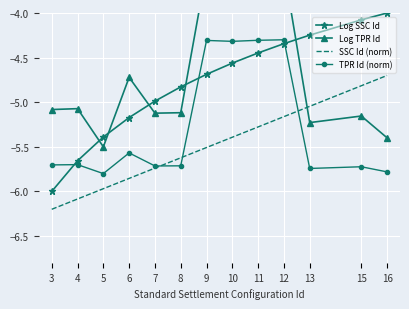

At which category is the sum across all series the highest?

12